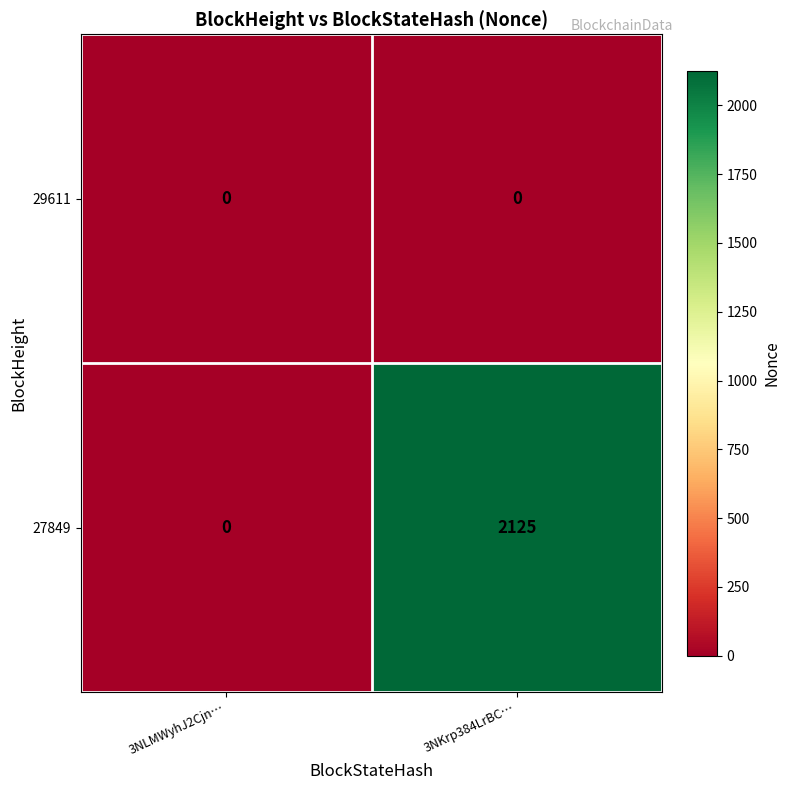

Rank the series by their average value, from highest to lowest.

27849, 29611